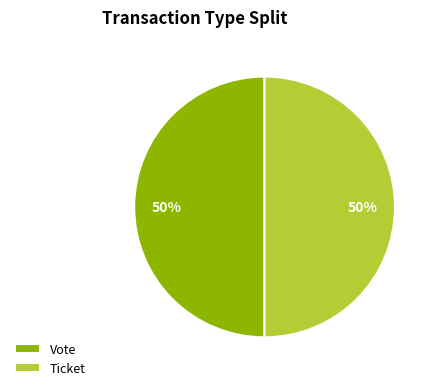

Count the number of slices in the pie.

2